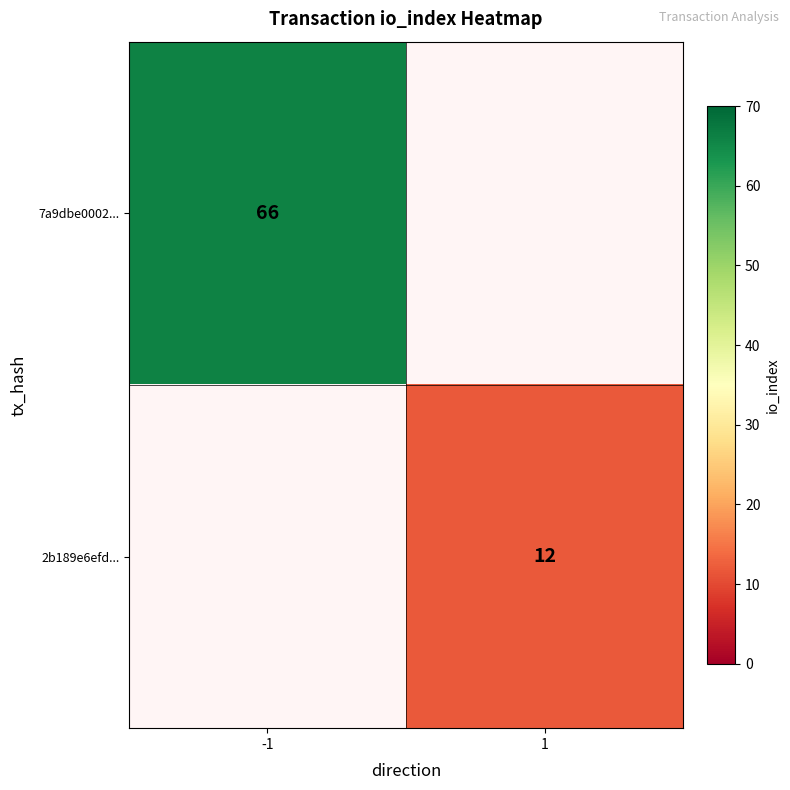

Is it true that 2b189e6efd... equals 4 at 1?

False